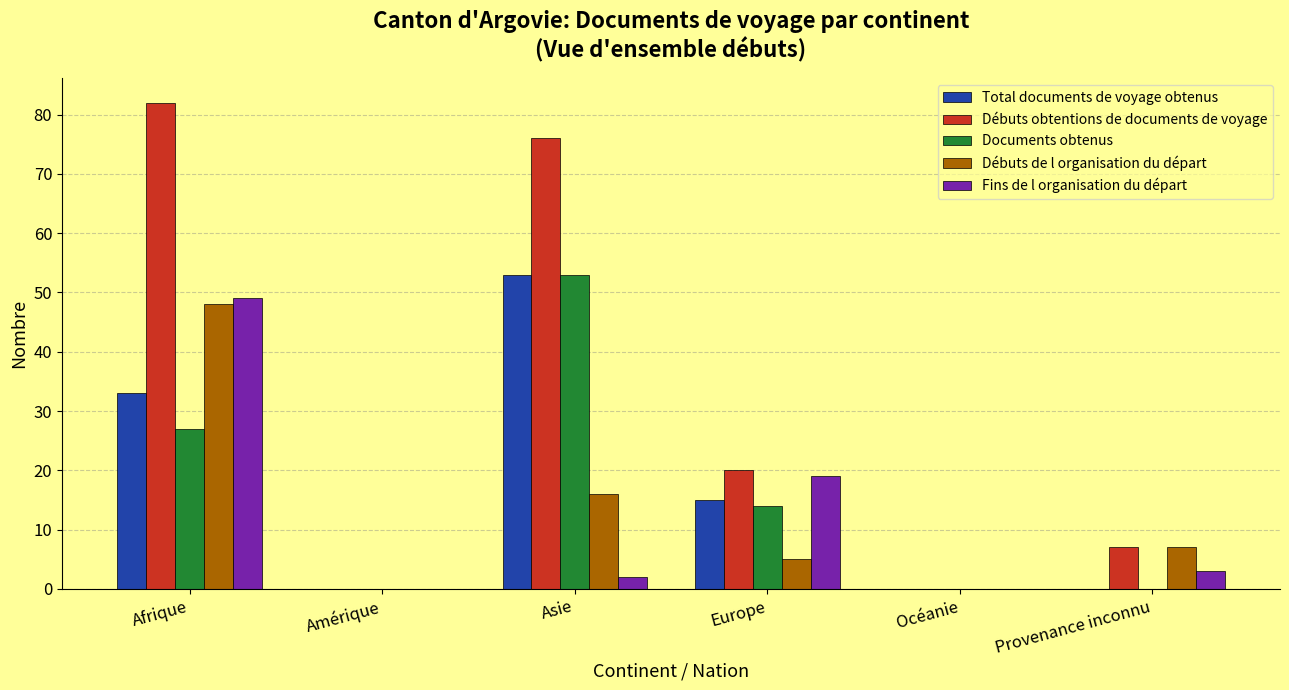

Is it true that Débuts obtentions de documents de voyage equals 82 at Afrique?

True